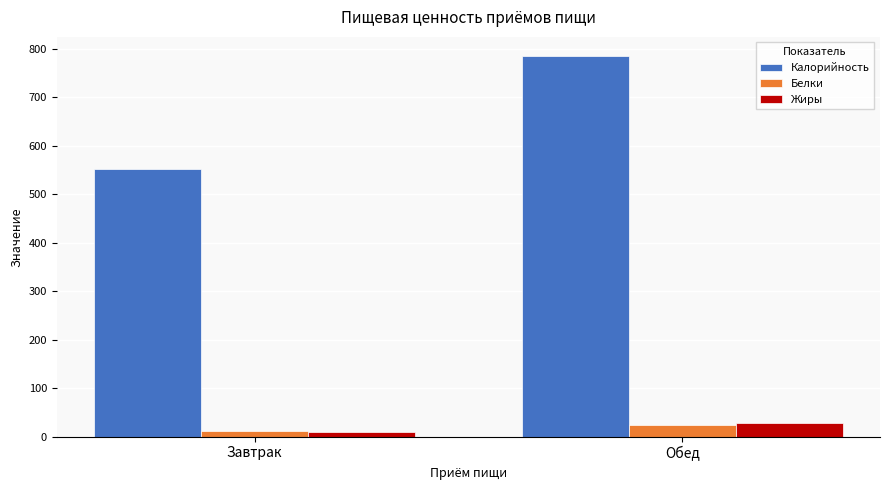

What is the spread (max minus min) of values at Завтрак?

541.3